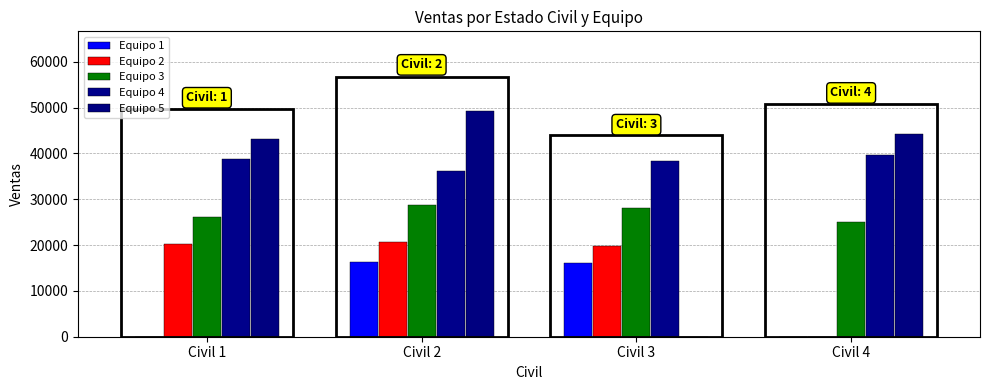

Reading left to right, extract all data points from this chart.

Equipo 1: Civil 1=0.0	Civil 2=16268.7	Civil 3=16046.5	Civil 4=0.0
Equipo 2: Civil 1=20206.5	Civil 2=20697.5	Civil 3=19889.0	Civil 4=0.0
Equipo 3: Civil 1=26103.0	Civil 2=28789.0	Civil 3=28166.0	Civil 4=25080.0
Equipo 4: Civil 1=38870.0	Civil 2=36229.5	Civil 3=38255.0	Civil 4=39722.0
Equipo 5: Civil 1=43264.0	Civil 2=49382.0	Civil 3=0.0	Civil 4=44162.0